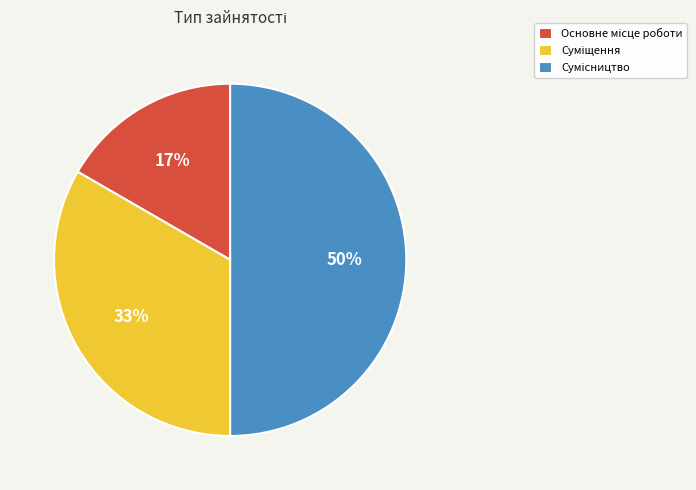

To the nearest percent, what is the average slice percentage?

33%